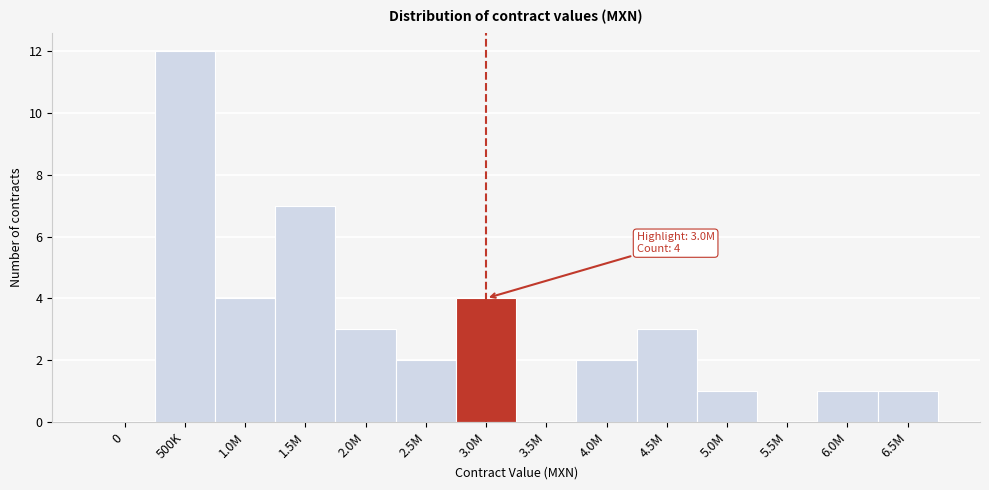

Reading left to right, list all the values displayed in this chart.

0=0	500K=12	1.0M=4	1.5M=7	2.0M=3	2.5M=2	3.0M=4	3.5M=0	4.0M=2	4.5M=3	5.0M=1	5.5M=0	6.0M=1	6.5M=1